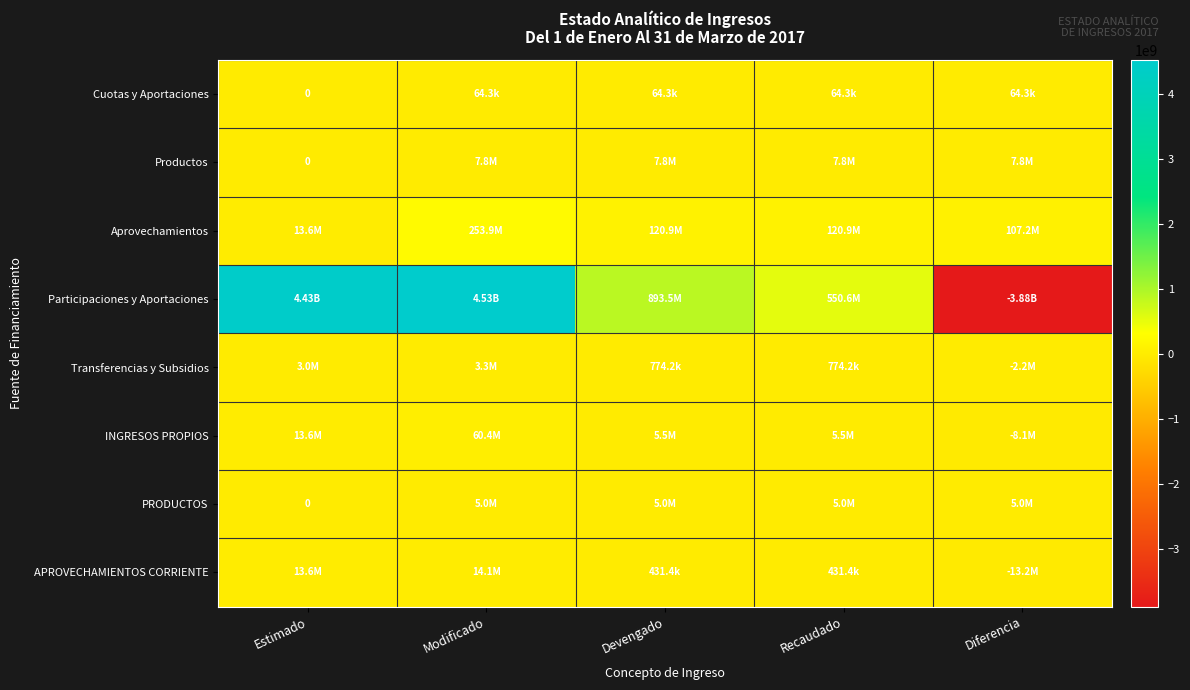

How many data points in Aprovechamientos are less than 120867067?

2